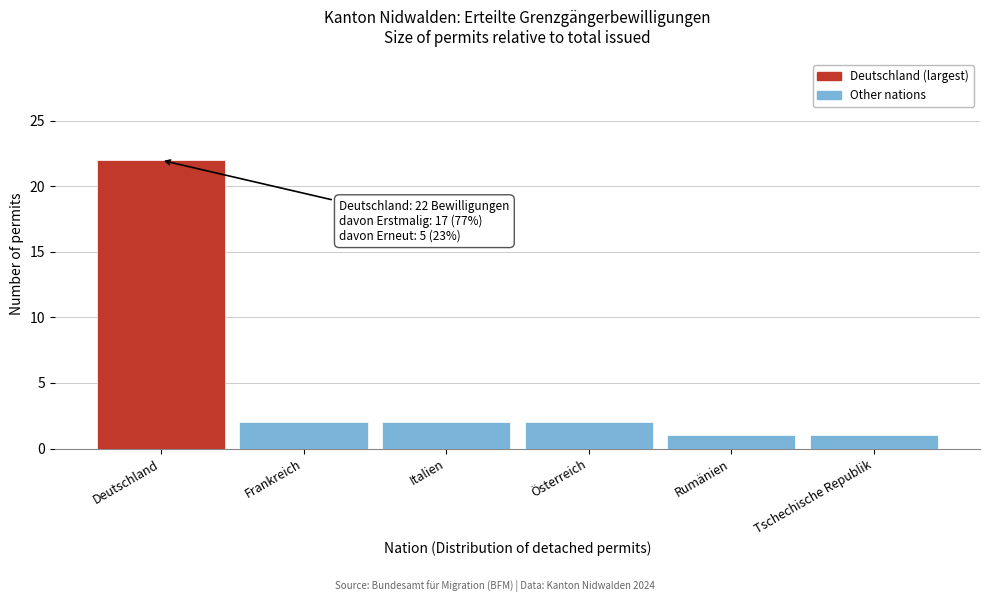

Reading right to left, transcribe all the data shown in this chart.

1	1	2	2	2	22